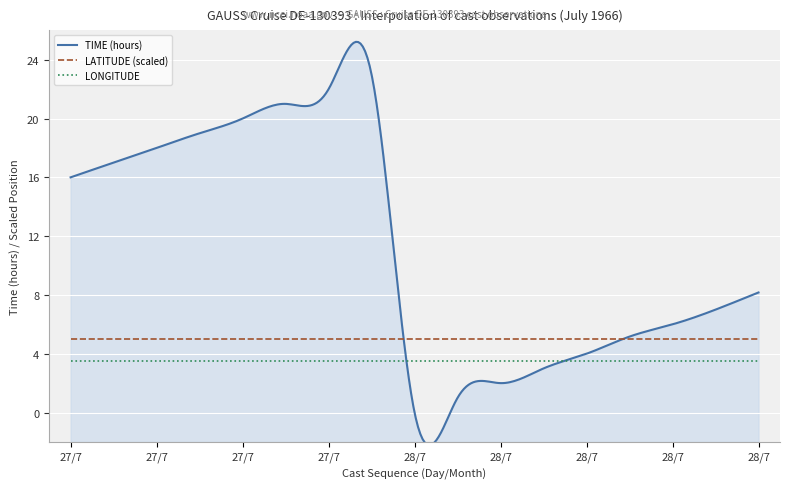

True or false: LATITUDE (scaled) and LONGITUDE intersect in this chart.

False